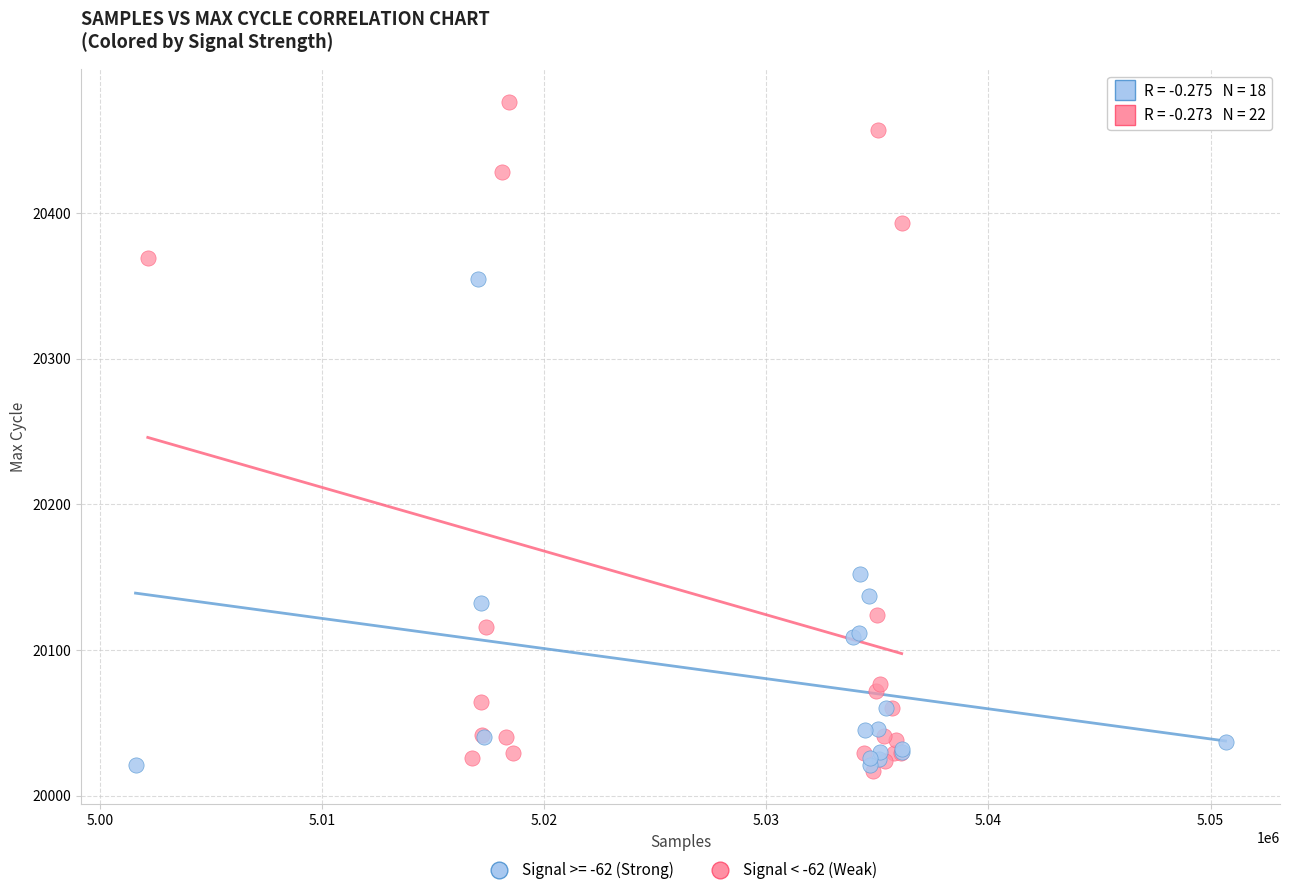

Which series has the largest Y range (max minus min)?

Signal < -62 (Weak)